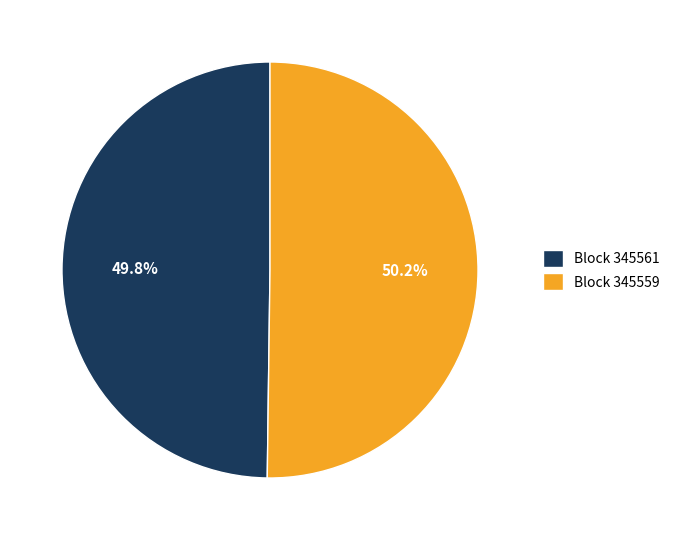

How much of the chart is everything except Block 345559?

49.8%